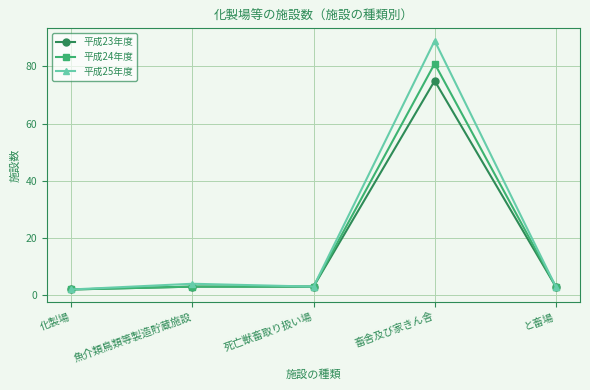

How many interior local peaks does the 平成25年度 series have?

2